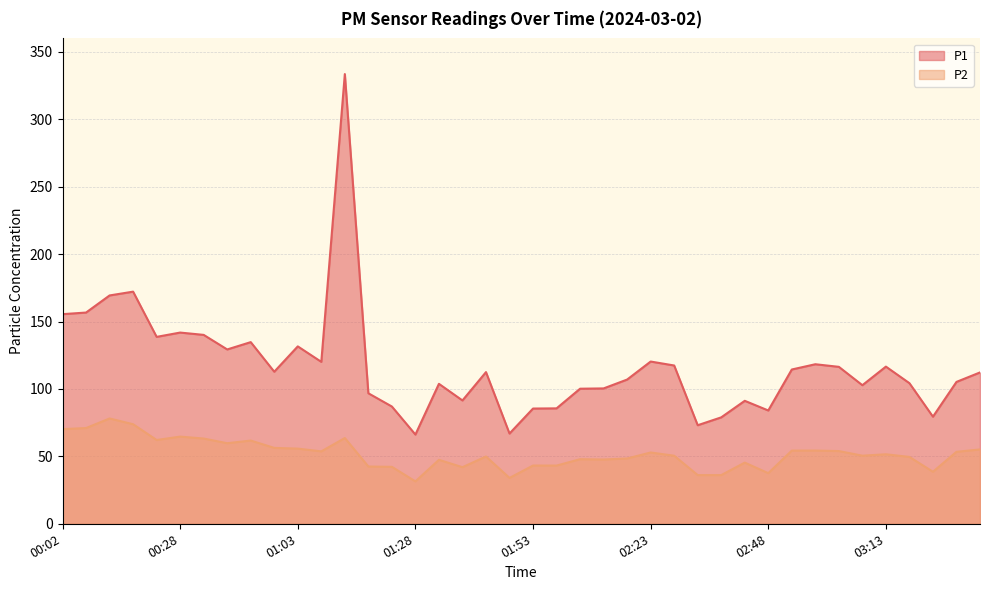

How many lines are shown in the chart?

2